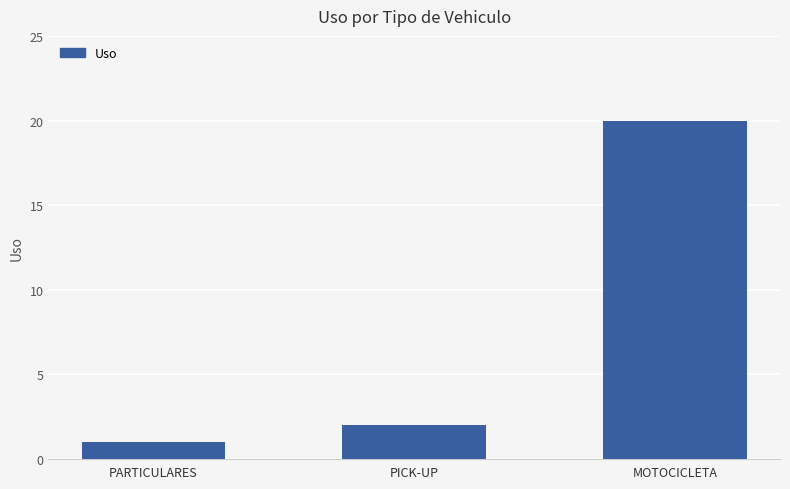

Reading left to right, transcribe all the data shown in this chart.

PARTICULARES=1	PICK-UP=2	MOTOCICLETA=20